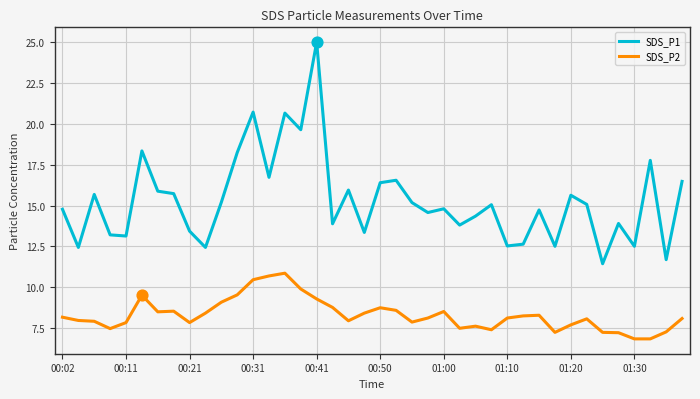

Which series has the largest total across all categories?

SDS_P1